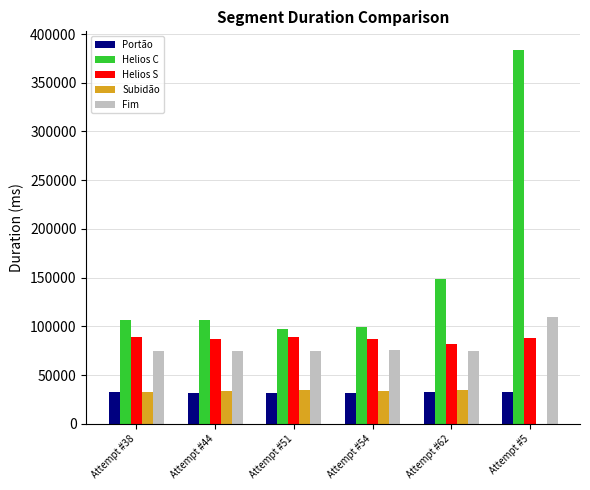

Count the number of data series in this chart.

5